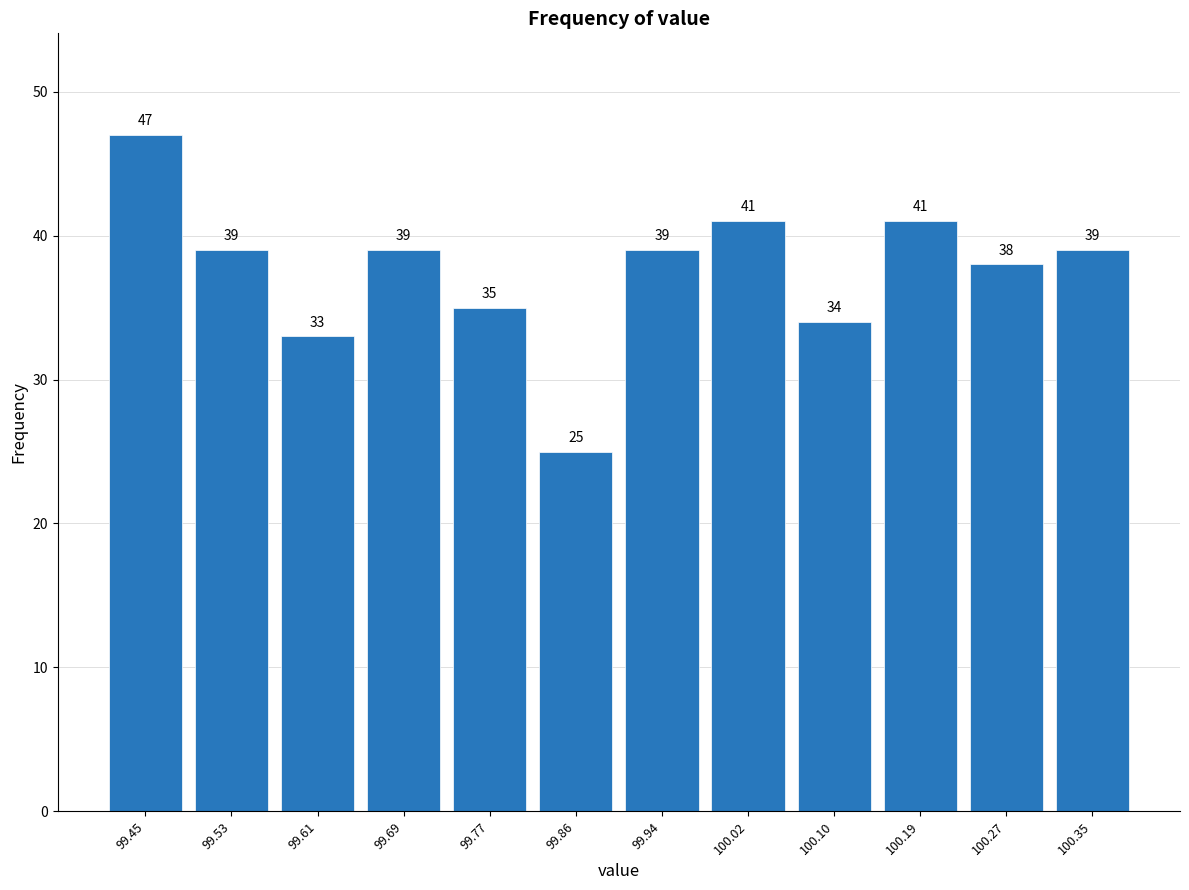

Reading left to right, transcribe this chart: for each bar, give the range it covers on the x-axis and its height. The bar edges are not printed on the chart, so give them approximately, as read against the axis.

99.41 to 99.49: 47
99.49 to 99.57: 39
99.57 to 99.65: 33
99.65 to 99.73: 39
99.73 to 99.82: 35
99.82 to 99.90: 25
99.90 to 99.98: 39
99.98 to 100.06: 41
100.06 to 100.14: 34
100.14 to 100.23: 41
100.23 to 100.31: 38
100.31 to 100.39: 39